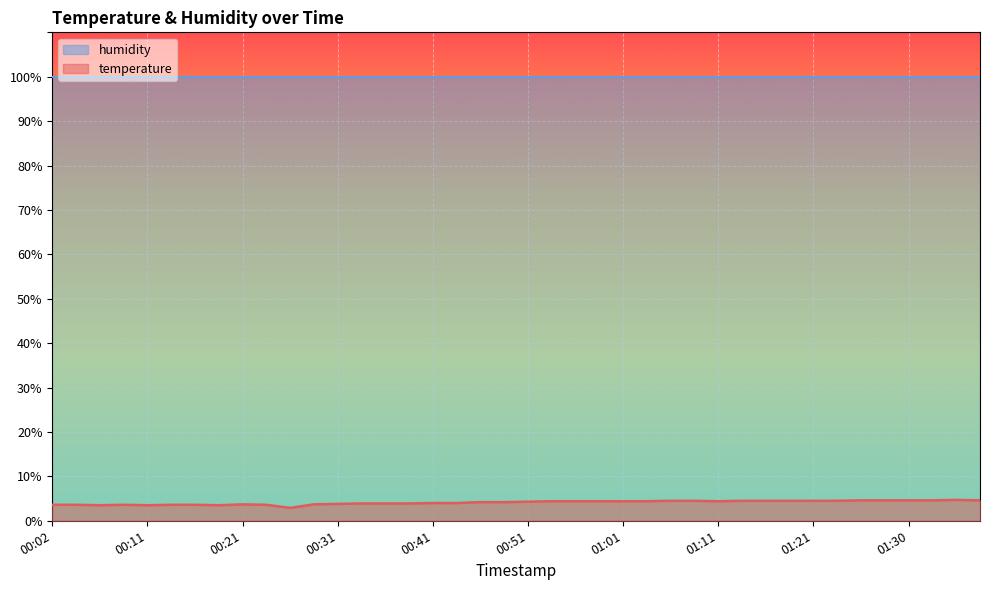

What is the average value?

4.1